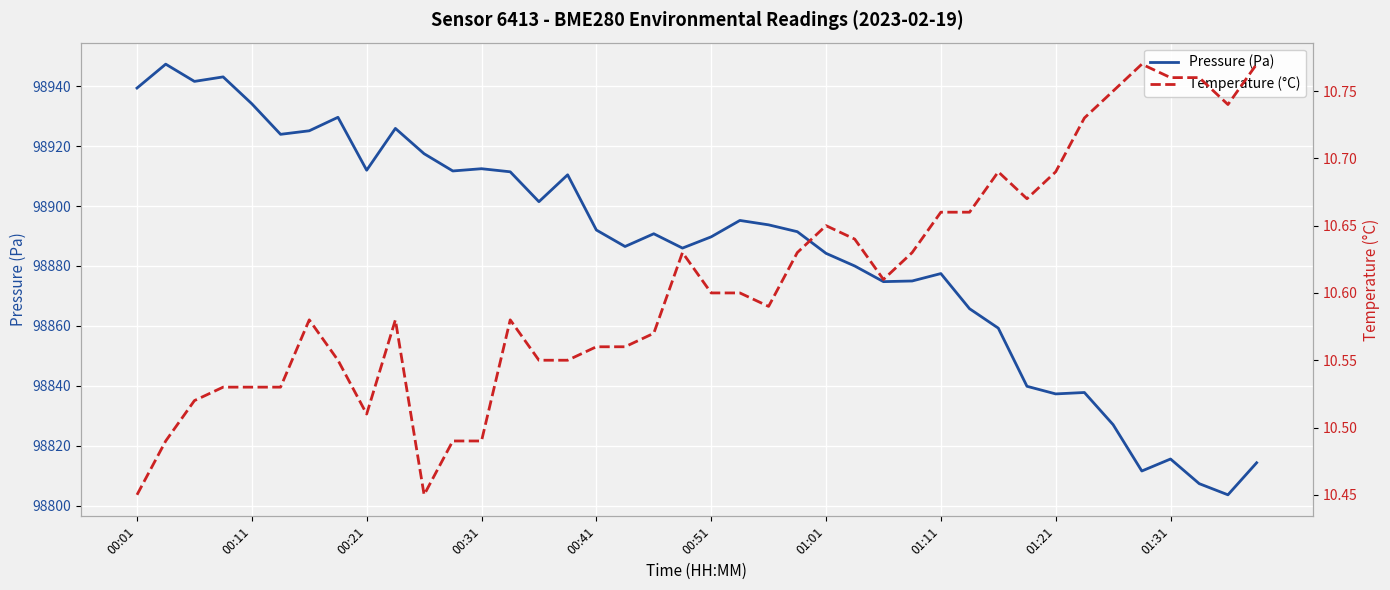

What is the minimum value shown in the chart?

10.4